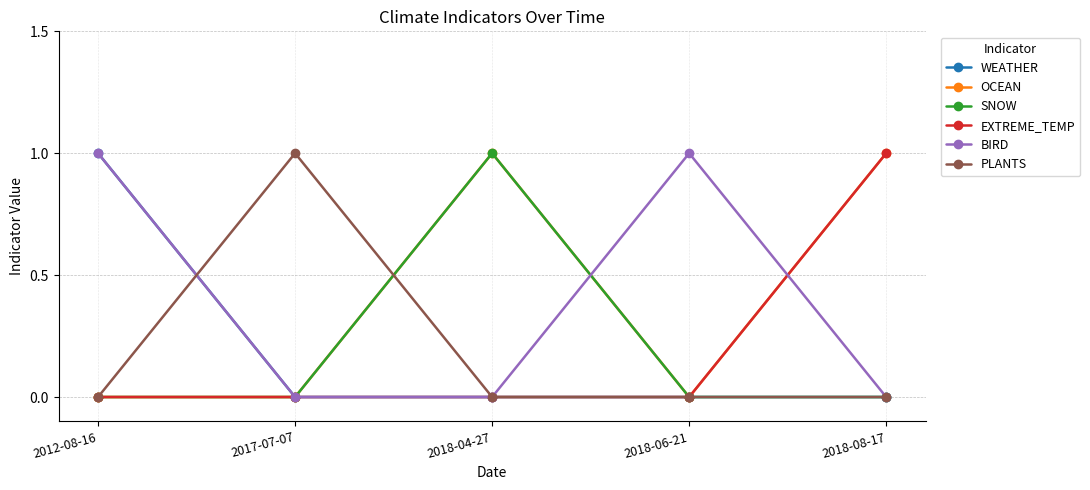

True or false: BIRD has more than 2 interior local peaks.

False